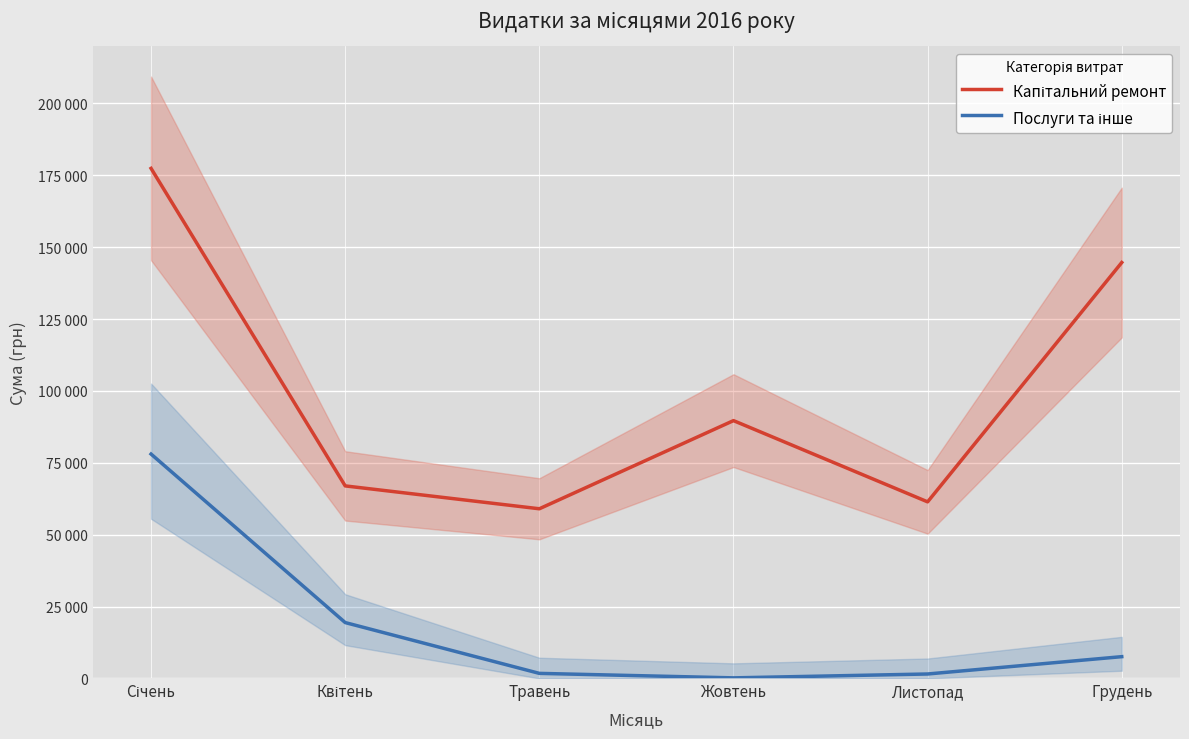

What is the sum of all Послуги та інше values?

108501.1